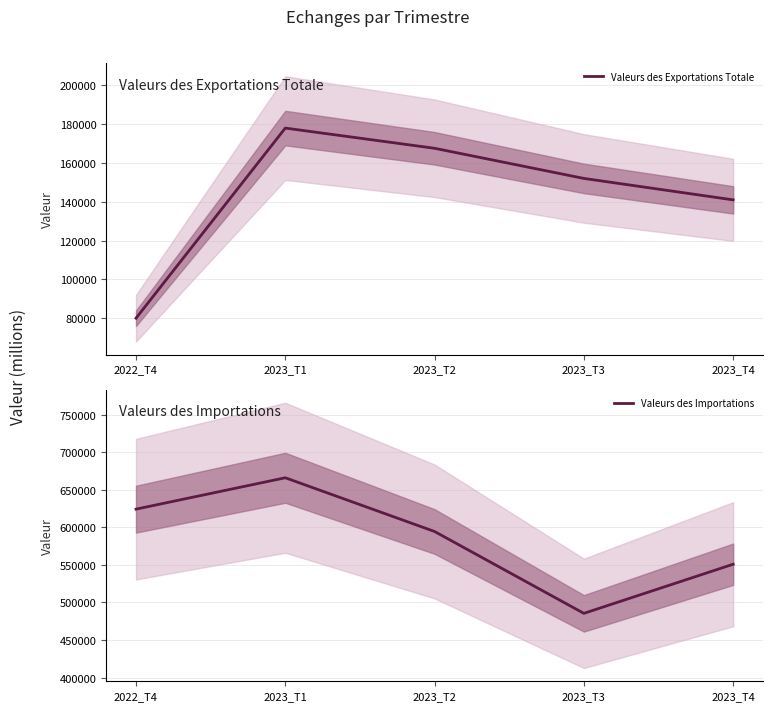

True or false: Valeurs des Importations and Valeurs des Exportations Totale intersect in this chart.

False